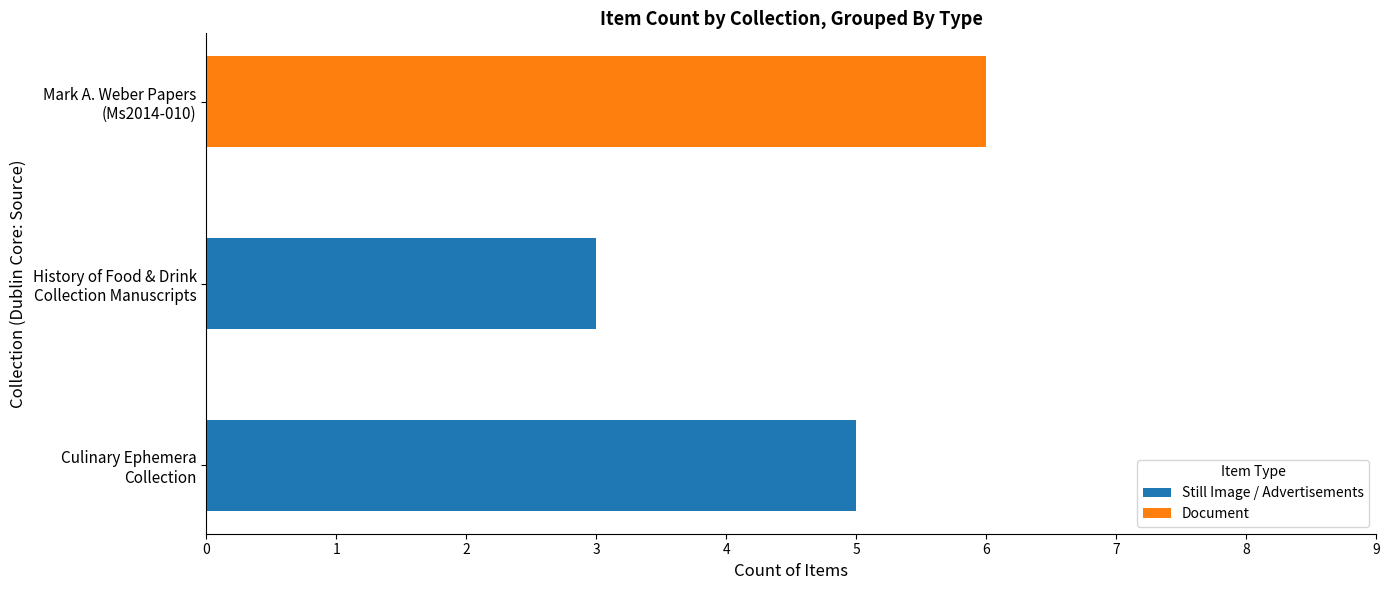

What is the highest value of the Still Image / Advertisements series?

5